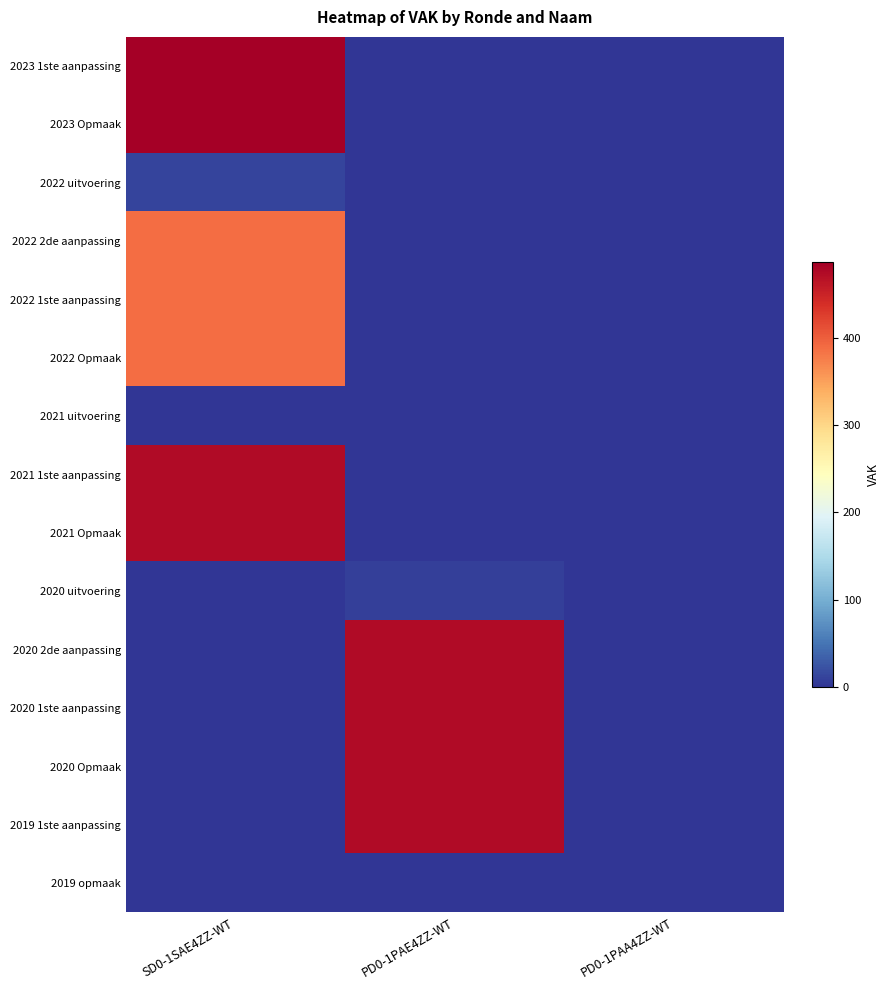

Reading left to right, extract all data points from this chart.

2023 1ste aanpassing: SD0-1SAE4ZZ-WT=486	PD0-1PAE4ZZ-WT=0	PD0-1PAA4ZZ-WT=0
2023 Opmaak: SD0-1SAE4ZZ-WT=486	PD0-1PAE4ZZ-WT=0	PD0-1PAA4ZZ-WT=0
2022 uitvoering: SD0-1SAE4ZZ-WT=13	PD0-1PAE4ZZ-WT=0	PD0-1PAA4ZZ-WT=0
2022 2de aanpassing: SD0-1SAE4ZZ-WT=389	PD0-1PAE4ZZ-WT=0	PD0-1PAA4ZZ-WT=0
2022 1ste aanpassing: SD0-1SAE4ZZ-WT=389	PD0-1PAE4ZZ-WT=0	PD0-1PAA4ZZ-WT=0
2022 Opmaak: SD0-1SAE4ZZ-WT=389	PD0-1PAE4ZZ-WT=0	PD0-1PAA4ZZ-WT=0
2021 uitvoering: SD0-1SAE4ZZ-WT=0	PD0-1PAE4ZZ-WT=0	PD0-1PAA4ZZ-WT=0
2021 1ste aanpassing: SD0-1SAE4ZZ-WT=473	PD0-1PAE4ZZ-WT=0	PD0-1PAA4ZZ-WT=0
2021 Opmaak: SD0-1SAE4ZZ-WT=473	PD0-1PAE4ZZ-WT=0	PD0-1PAA4ZZ-WT=0
2020 uitvoering: SD0-1SAE4ZZ-WT=0	PD0-1PAE4ZZ-WT=8	PD0-1PAA4ZZ-WT=0
2020 2de aanpassing: SD0-1SAE4ZZ-WT=0	PD0-1PAE4ZZ-WT=473	PD0-1PAA4ZZ-WT=0
2020 1ste aanpassing: SD0-1SAE4ZZ-WT=0	PD0-1PAE4ZZ-WT=473	PD0-1PAA4ZZ-WT=0
2020 Opmaak: SD0-1SAE4ZZ-WT=0	PD0-1PAE4ZZ-WT=474	PD0-1PAA4ZZ-WT=0
2019 1ste aanpassing: SD0-1SAE4ZZ-WT=0	PD0-1PAE4ZZ-WT=474	PD0-1PAA4ZZ-WT=0
2019 opmaak: SD0-1SAE4ZZ-WT=0	PD0-1PAE4ZZ-WT=0	PD0-1PAA4ZZ-WT=0